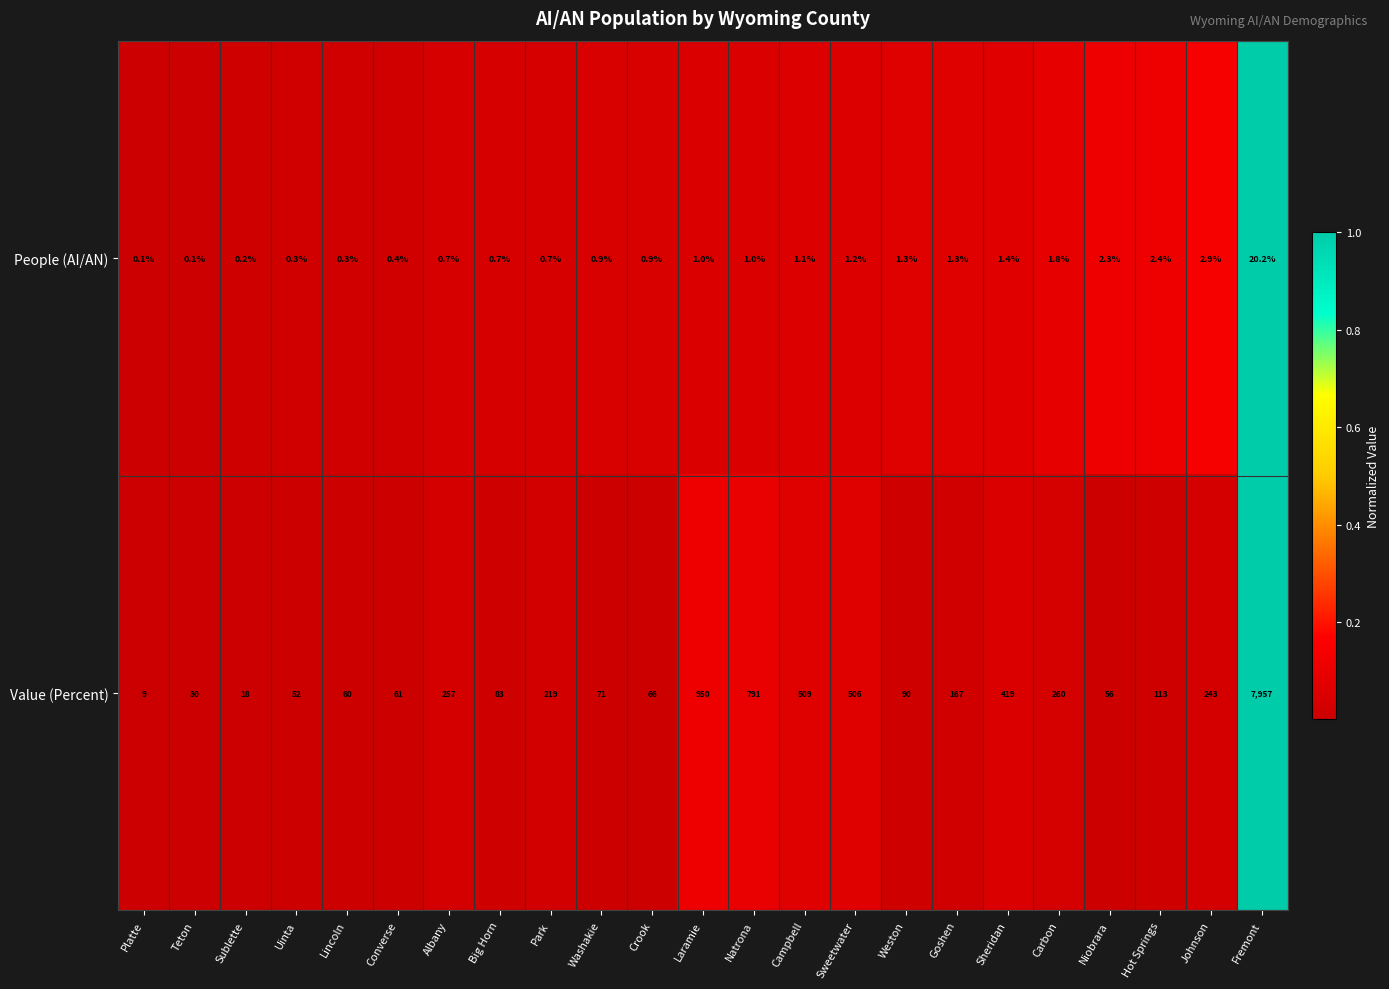

Which series has the widest spread of values?

Value (Percent)